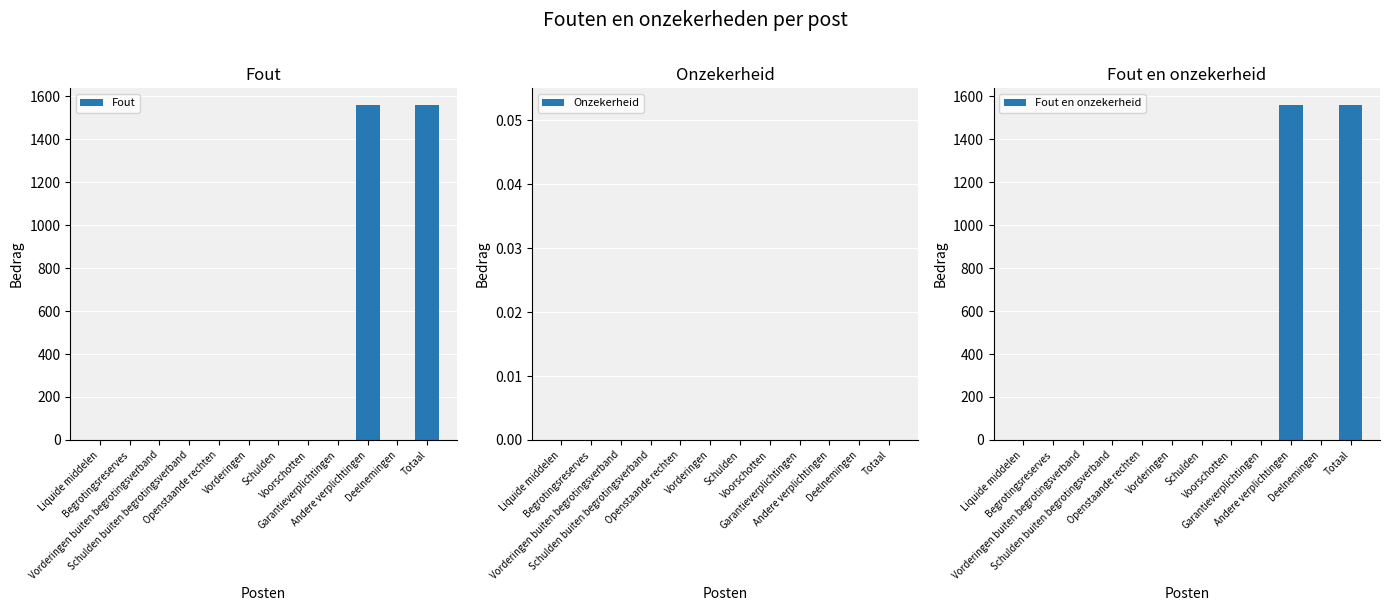

At which category is the sum across all series the highest?

Andere verplichtingen